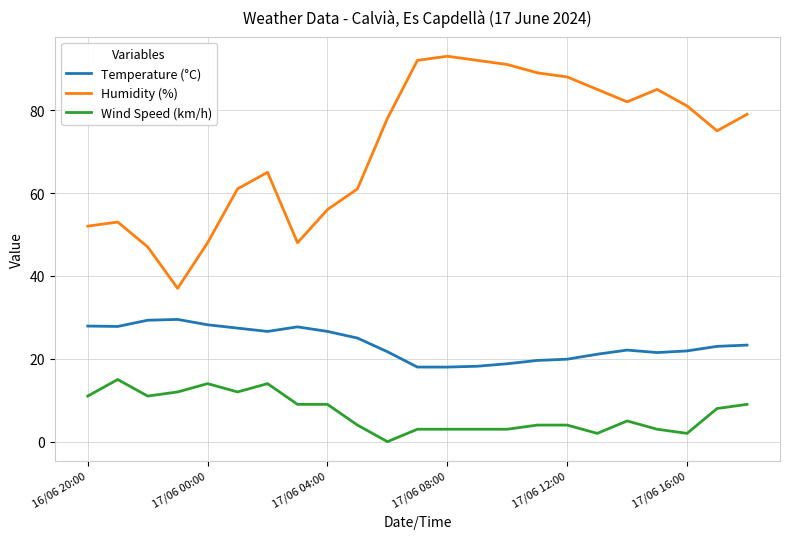

How many lines are shown in the chart?

3